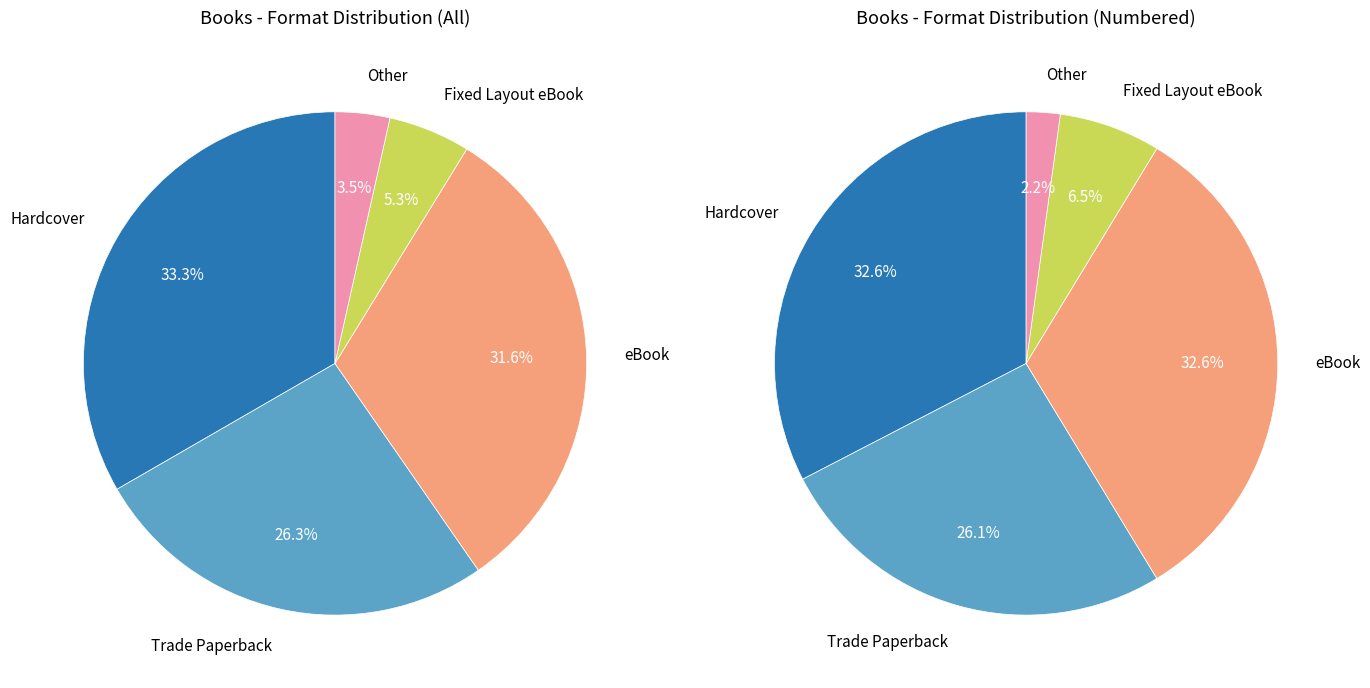

Rank the categories by value from lowest to highest.

Other, Fixed Layout eBook, Trade Paperback, eBook, Hardcover